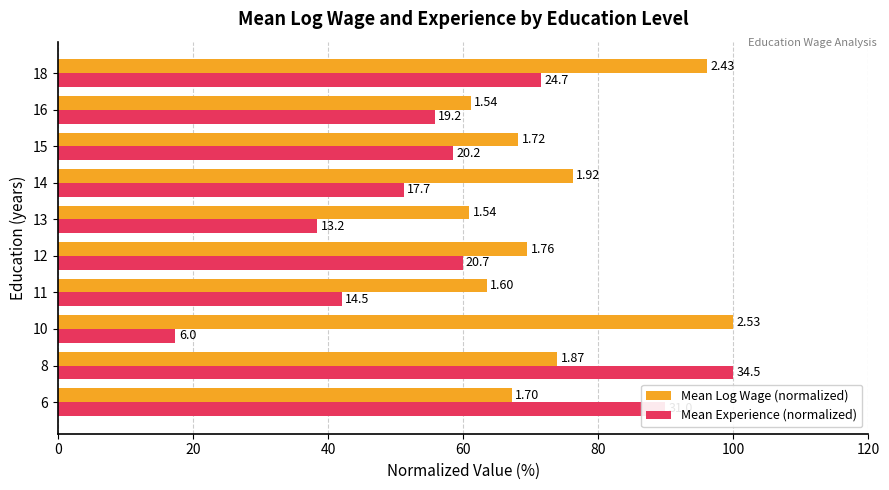

What are all the series names shown in the legend?

Mean Log Wage (normalized), Mean Experience (normalized)